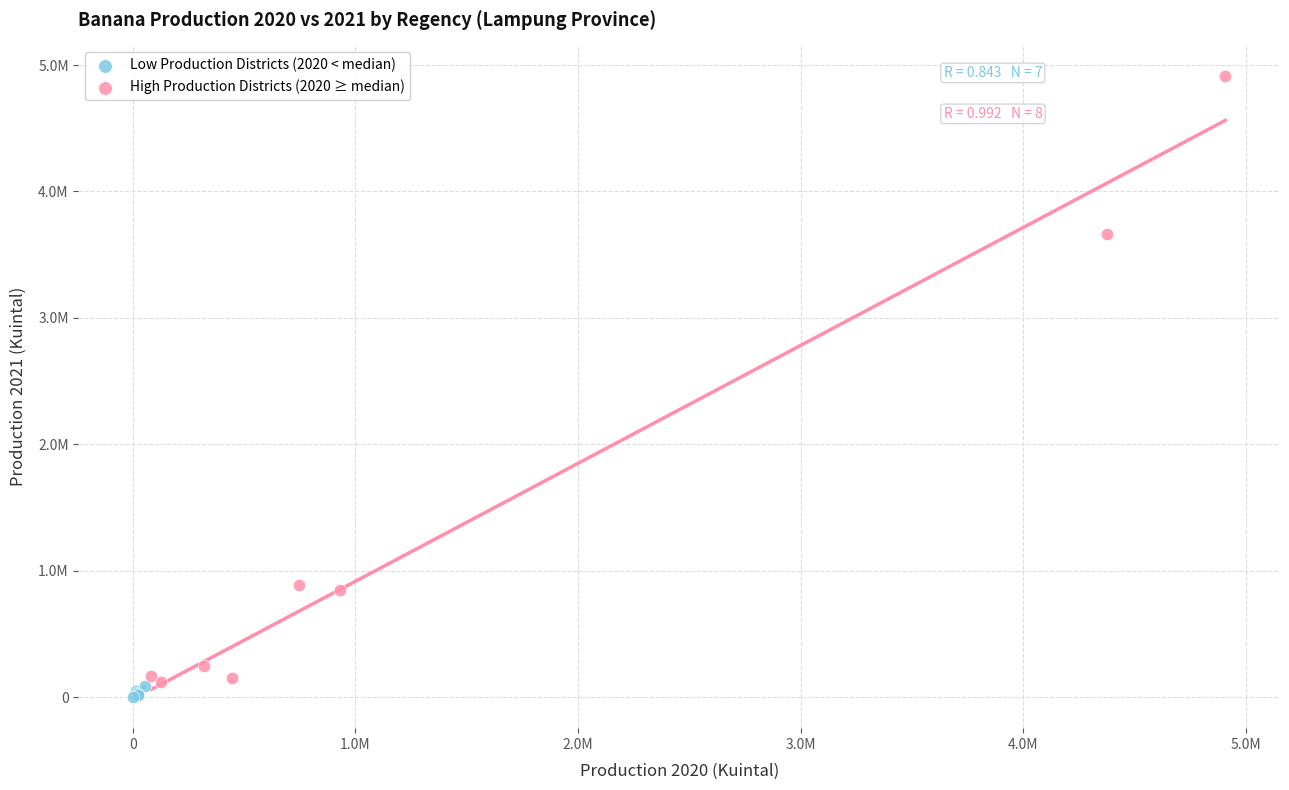

Which series reaches the maximum Y coordinate?

High Production Districts (2020 ≥ median)